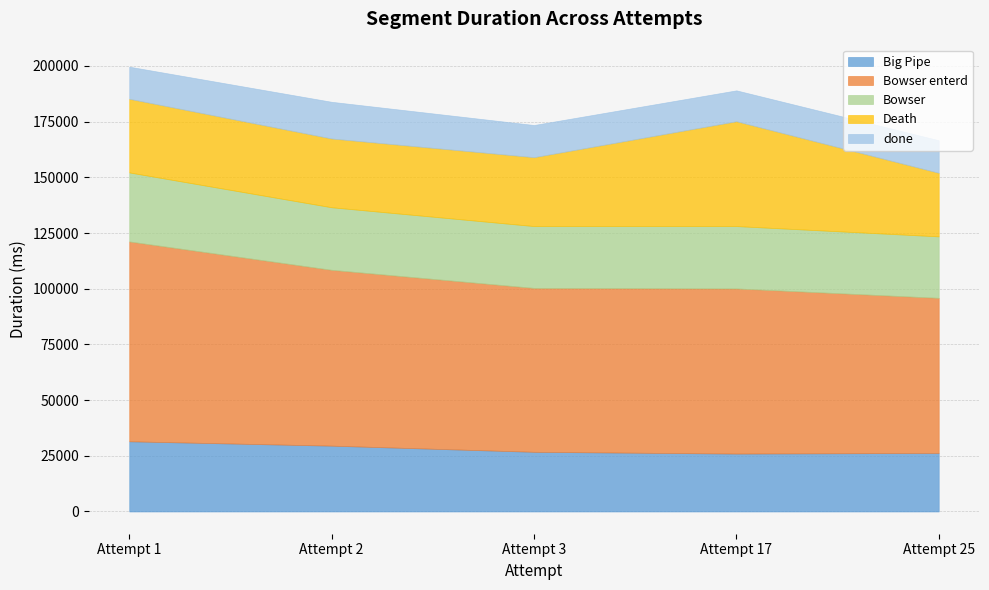

Count the number of data series in this chart.

5